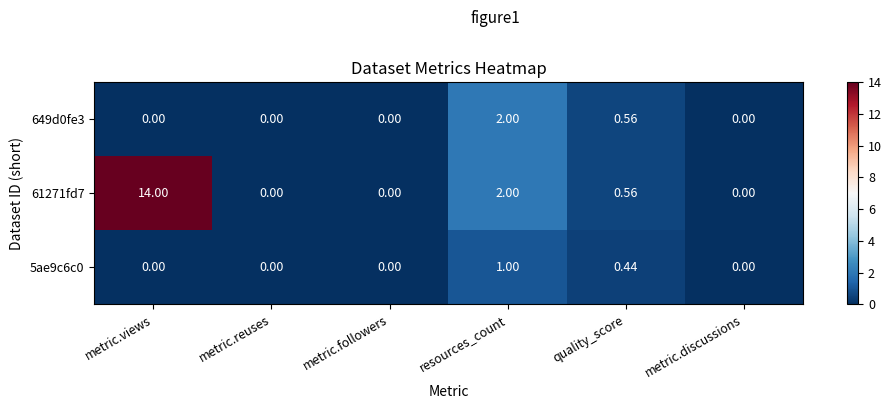

At which label is 61271fd7 closest to 7?

resources_count